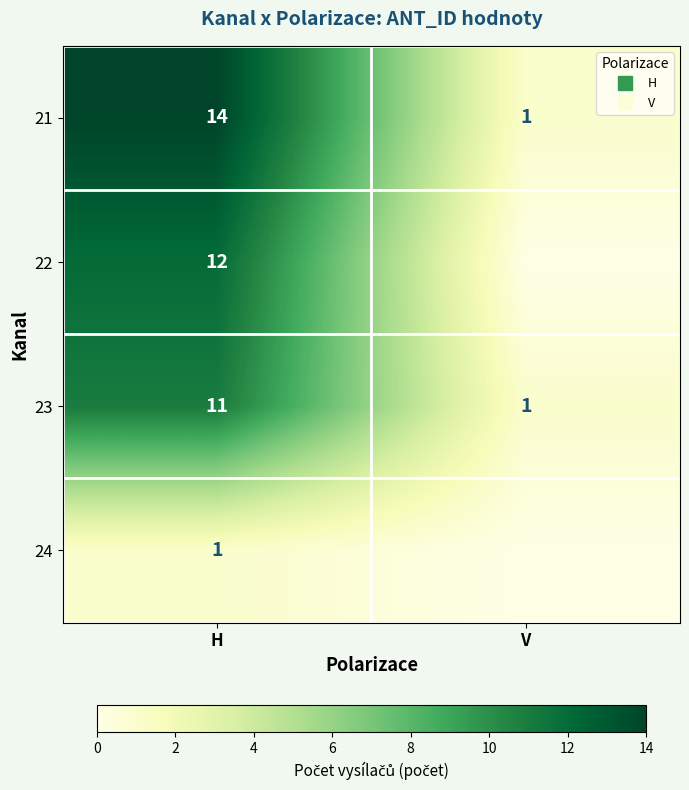

Between V and H, which is larger?

H